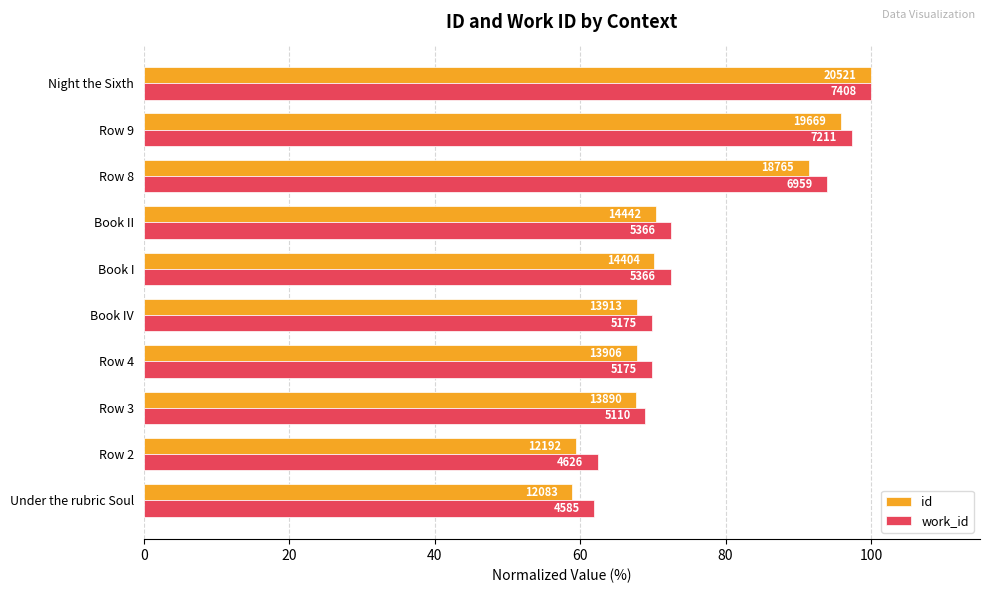

Count the number of categories in the chart.

10